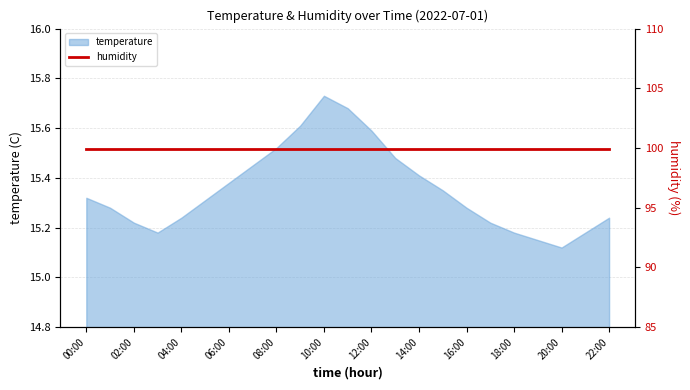

Which category has the highest value across all series?

10:00